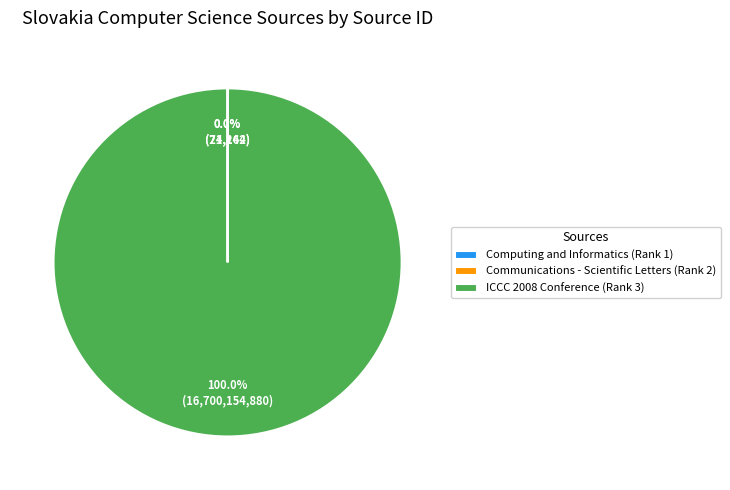

Does ICCC 2008 Conference (Rank 3) represent more than half of the total?

Yes